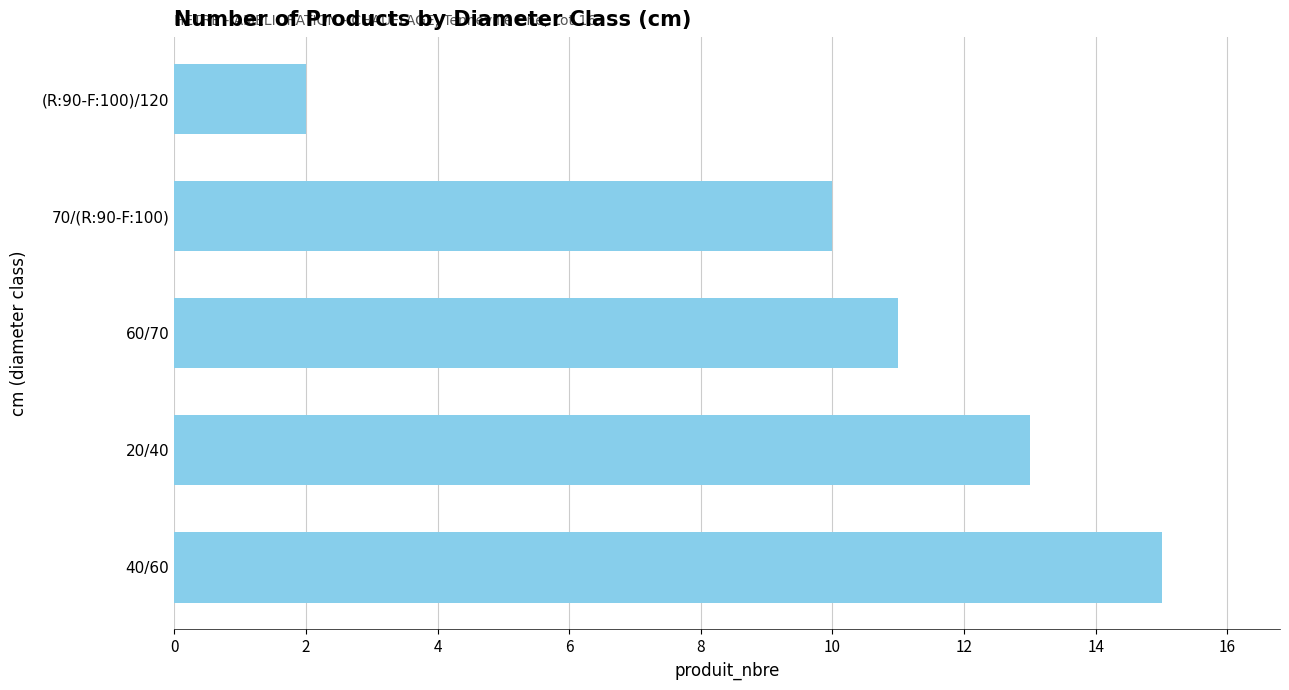

The value at 40/60 is 8. True or false?

False